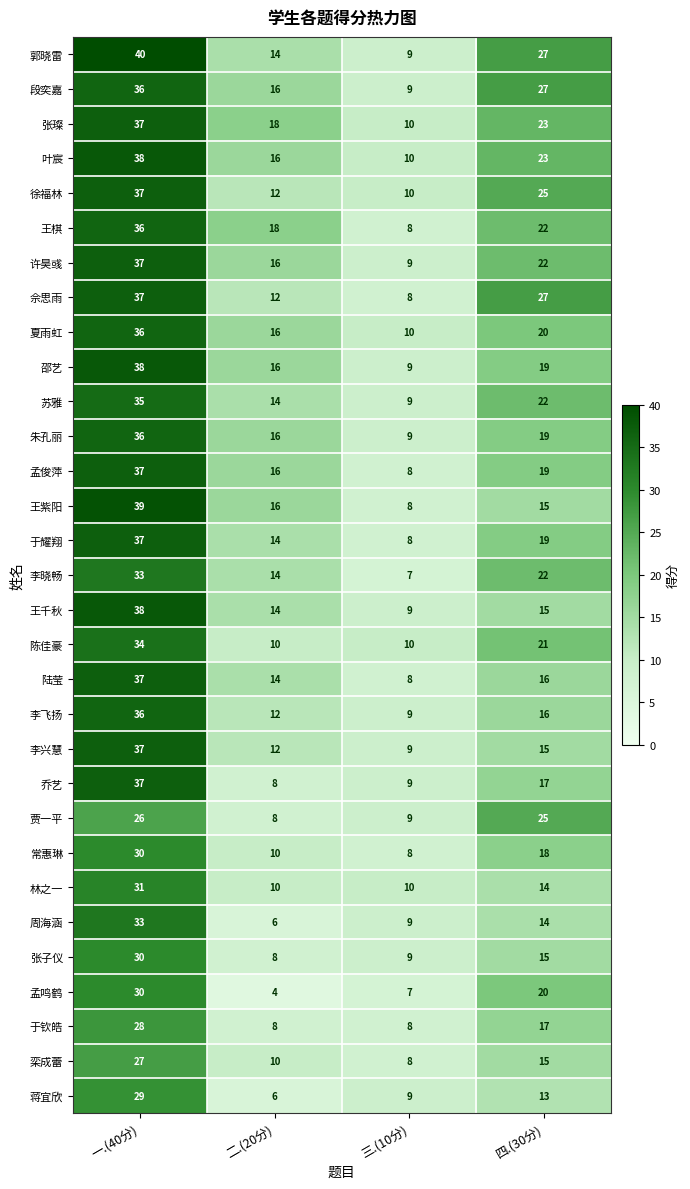

What is the sum of the 于耀翔 values at 四.(30分) and 三.(10分)?

27